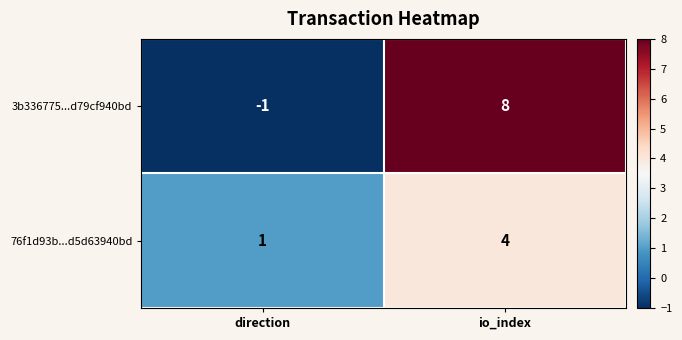

What is the difference between the highest and lowest values at direction?

2